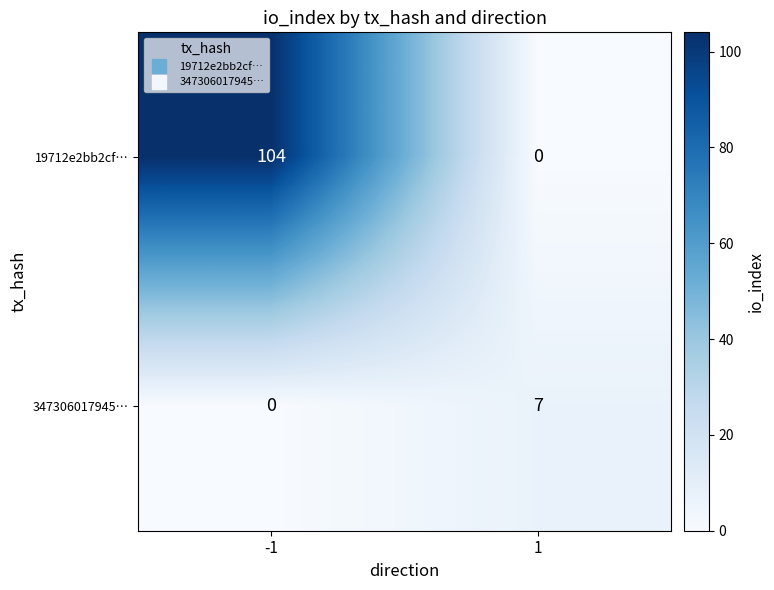

What is the maximum value shown in the chart?

104